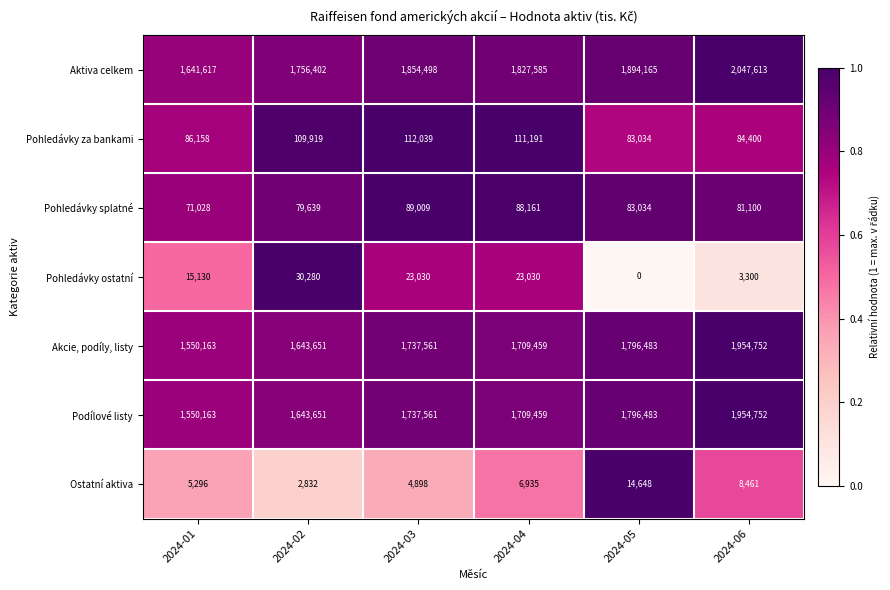

The value of Aktiva celkem at 2024-02 is 1756402. True or false?

True